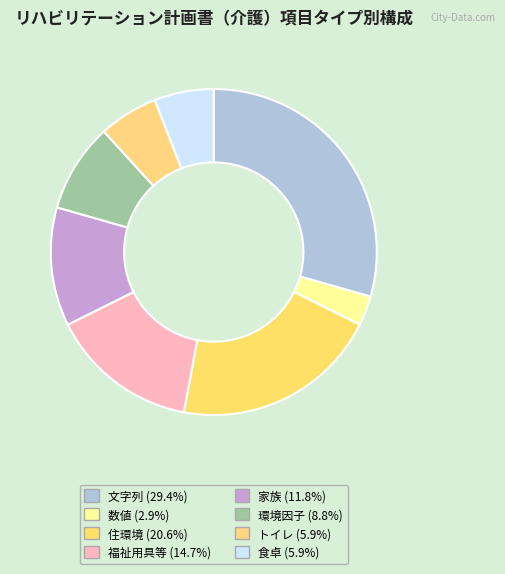

True or false: 住環境 accounts for 26% of the total.

False